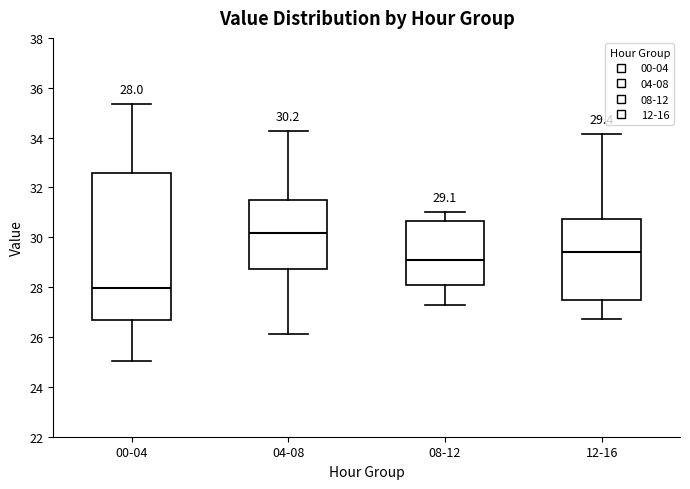

Comparing the boxes themselves (not the whiskers), which one is the tallest?

00-04